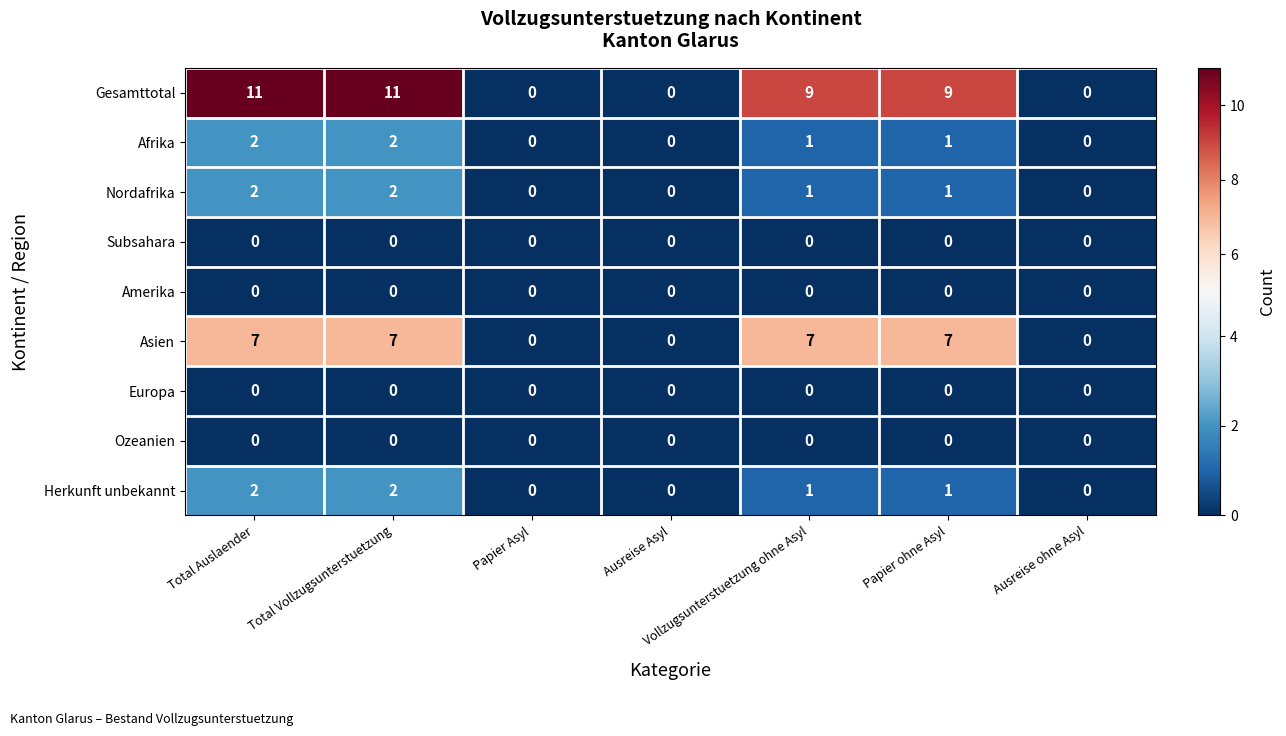

Is it true that Ozeanien equals 0 at Ausreise ohne Asyl?

True